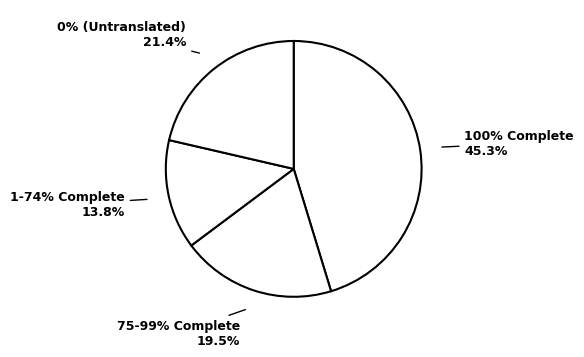

Does any single category account for the majority?

No